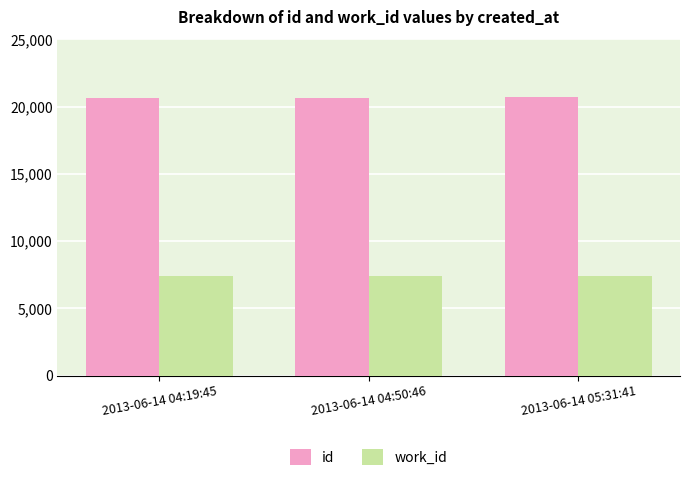

What is the value of the work_id bar at the 2nd from the left?

7439